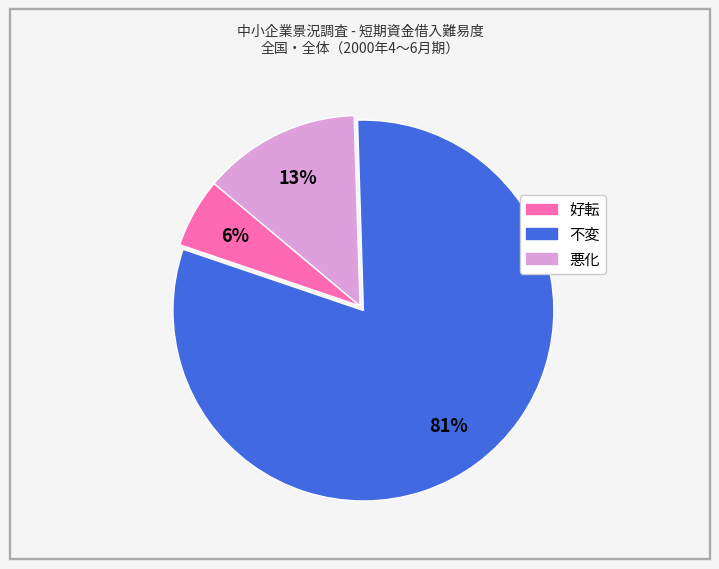

To the nearest percent, what is the average slice percentage?

33%